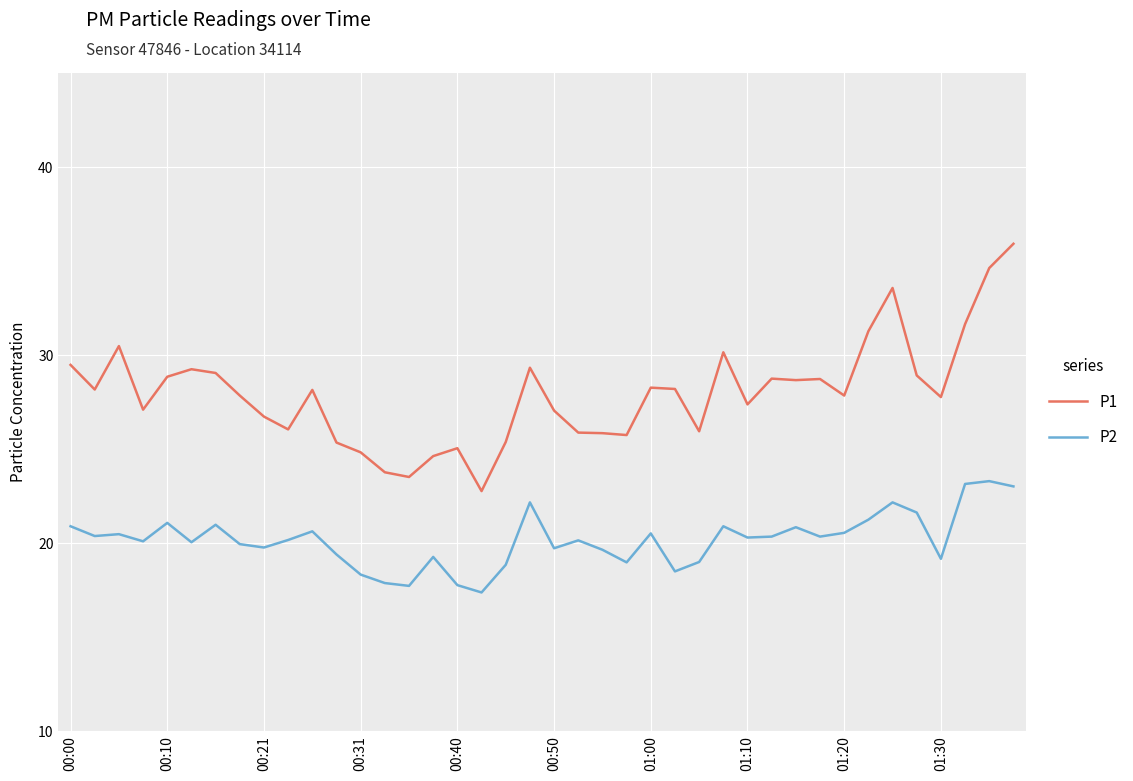

What are all the series names shown in the legend?

P1, P2